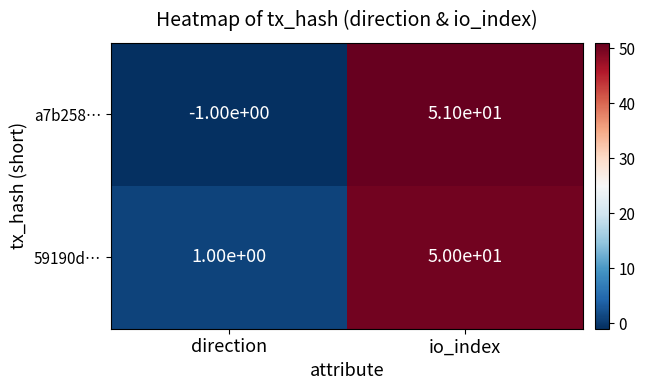

The value of 59190d… at io_index is 50. True or false?

True